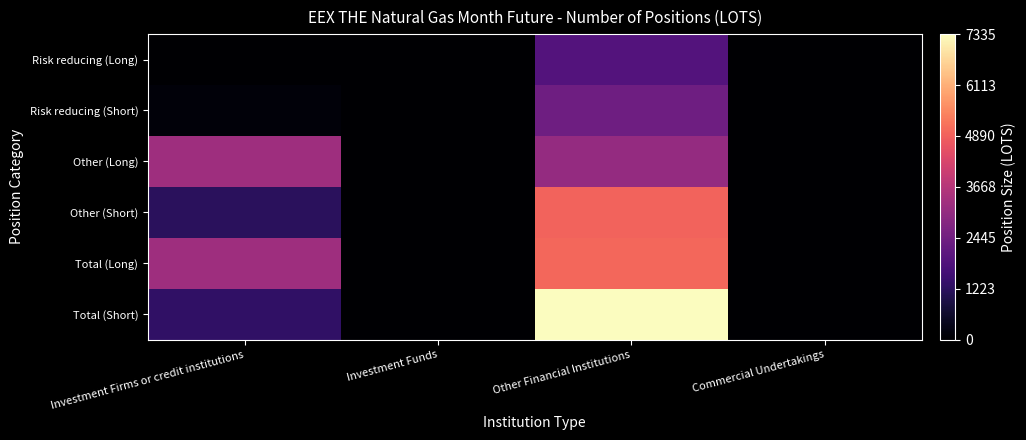

Which has a higher value, Other Financial Institutions or Investment Firms or credit institutions?

Other Financial Institutions